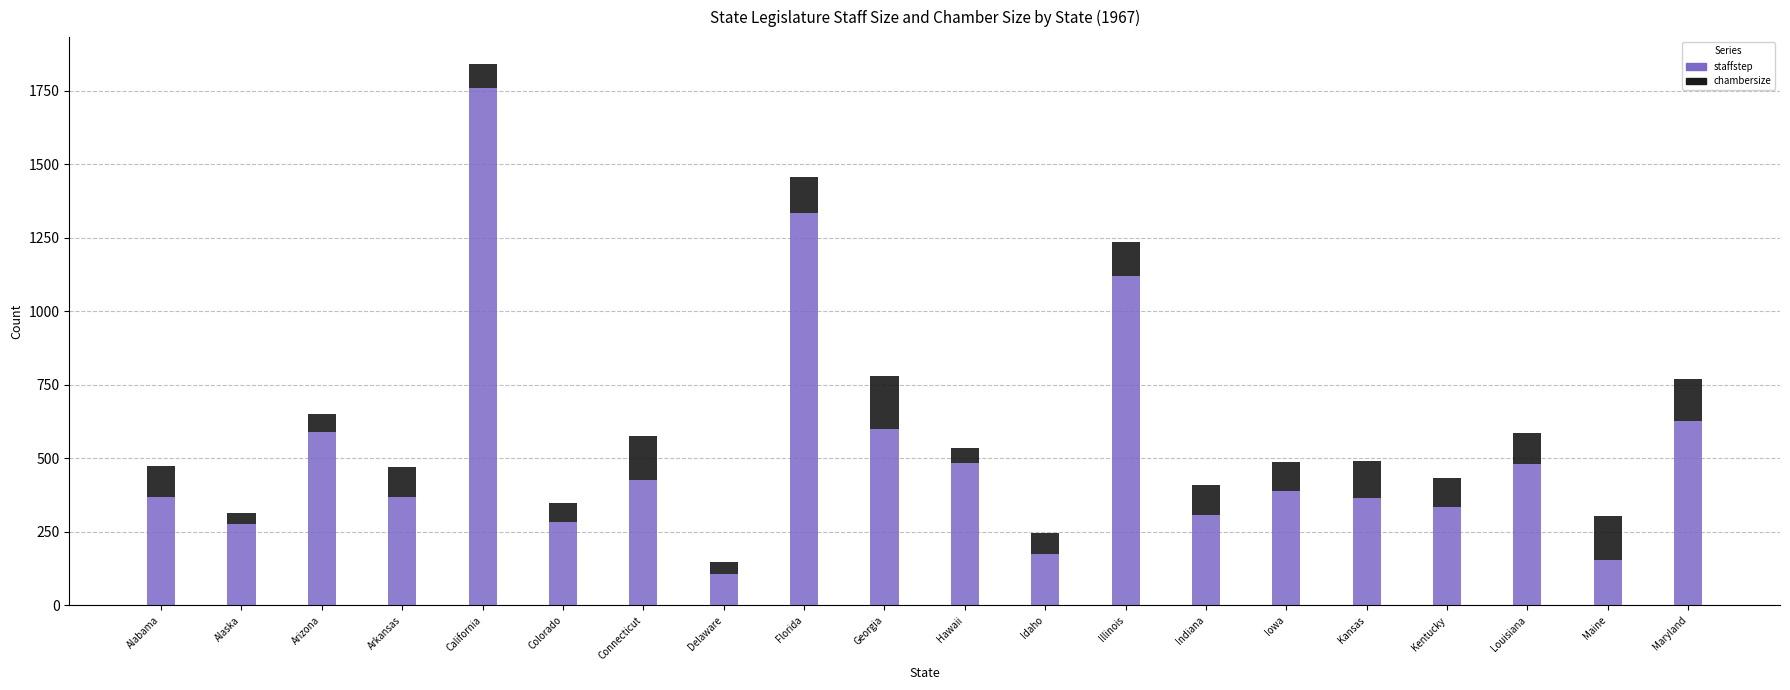

True or false: staffstep has a value of 167 at Alaska.

False